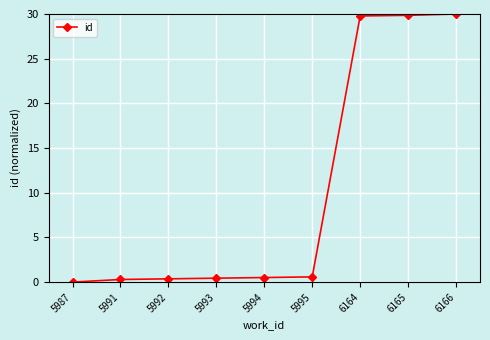

What is the change in value from 5987 to 5995?

+0.6